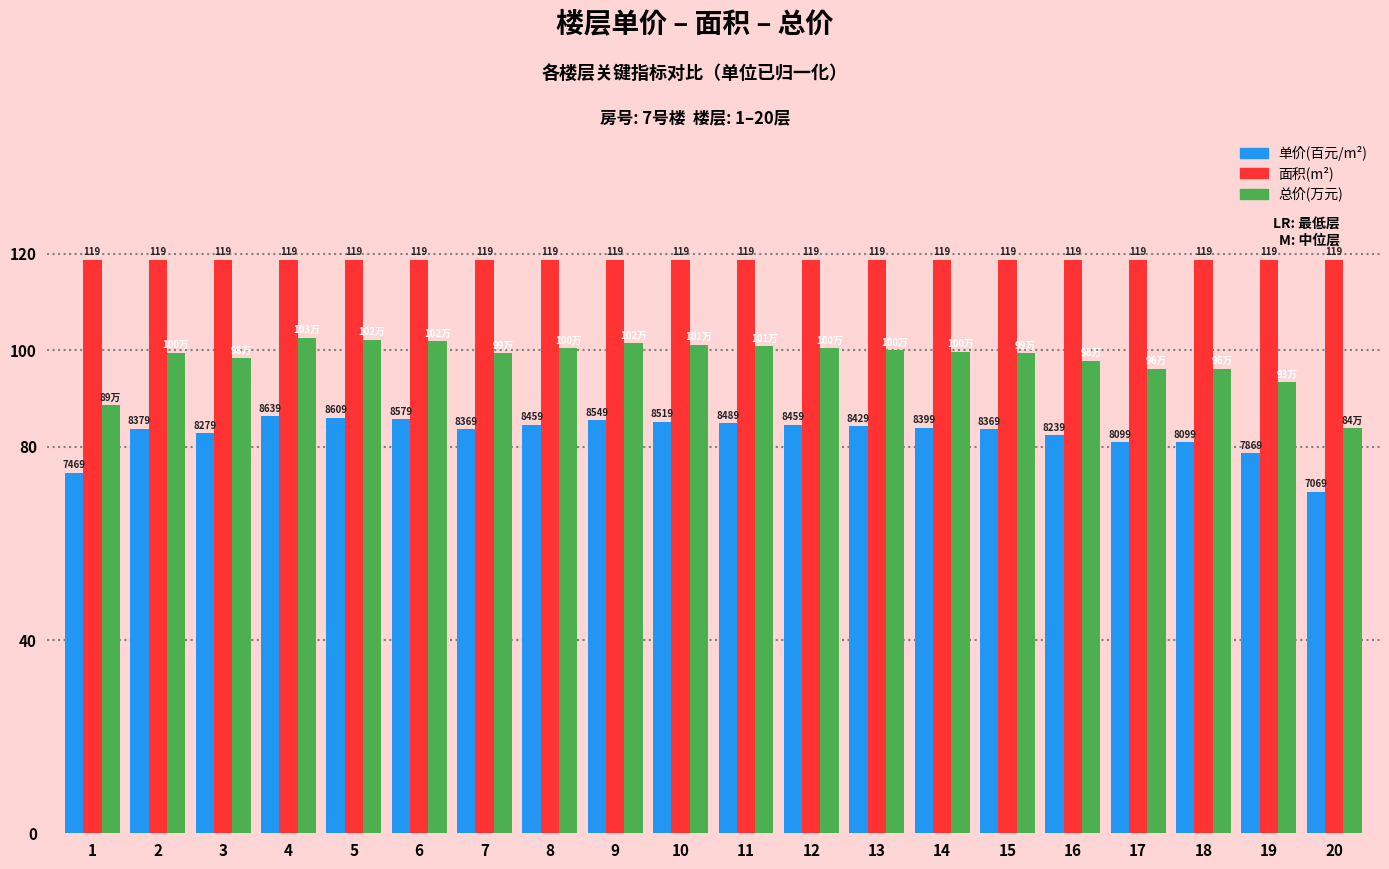

The value of 单价(百元/m²) at 17 is 105.8. True or false?

False